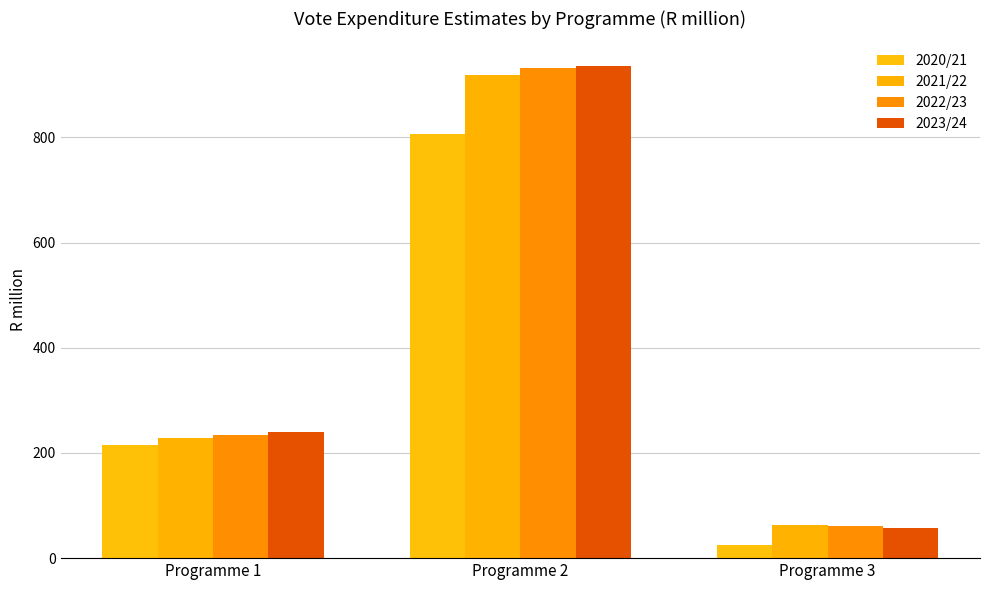

What is the lowest value of the 2023/24 series?

57.6